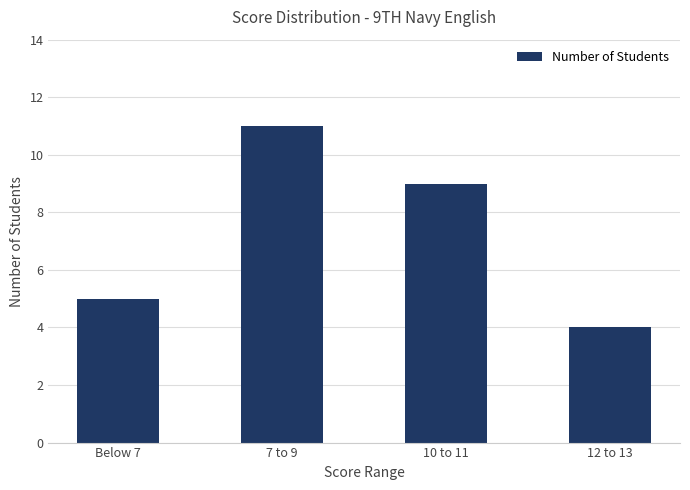

Count the number of categories in the chart.

4